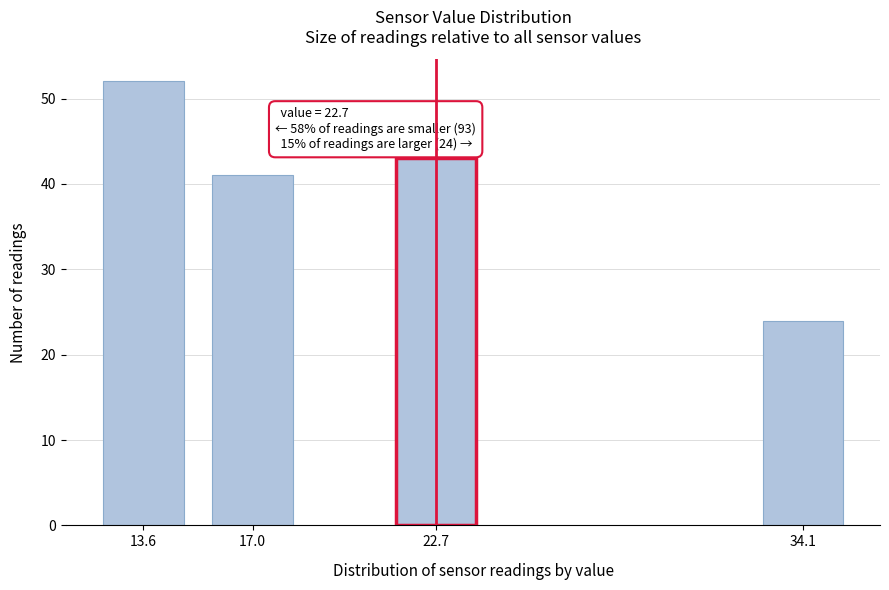

Reading left to right, extract all data points from this chart.

13.6=52	17.0=41	22.7=43	34.1=24